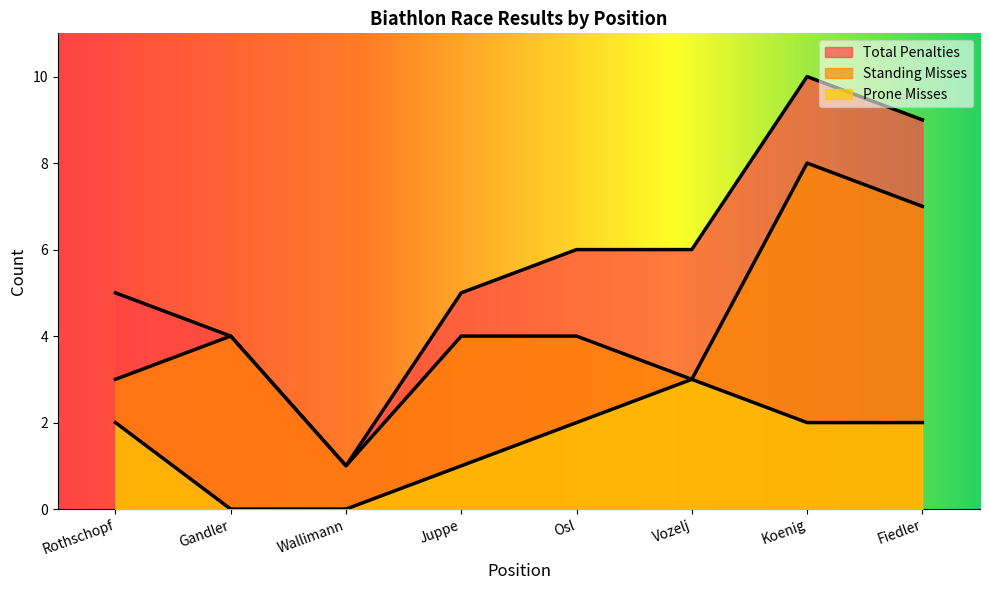

Which label corresponds to the largest value in the chart?

Koenig